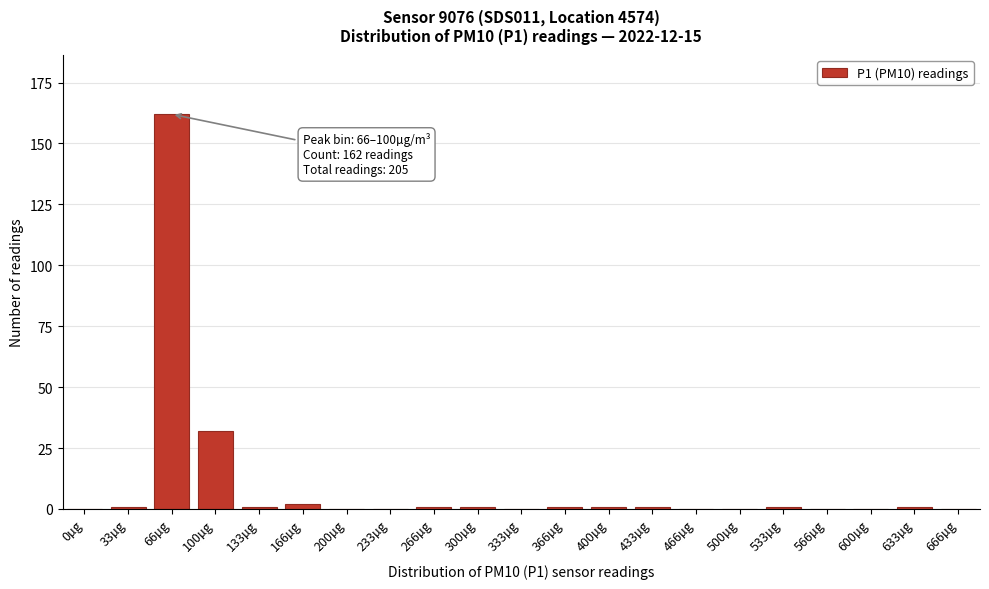

Reading left to right, extract all data points from this chart.

0µg=0	33µg=1	66µg=162	100µg=32	133µg=1	166µg=2	200µg=0	233µg=0	266µg=1	300µg=1	333µg=0	366µg=1	400µg=1	433µg=1	466µg=0	500µg=0	533µg=1	566µg=0	600µg=0	633µg=1	666µg=0